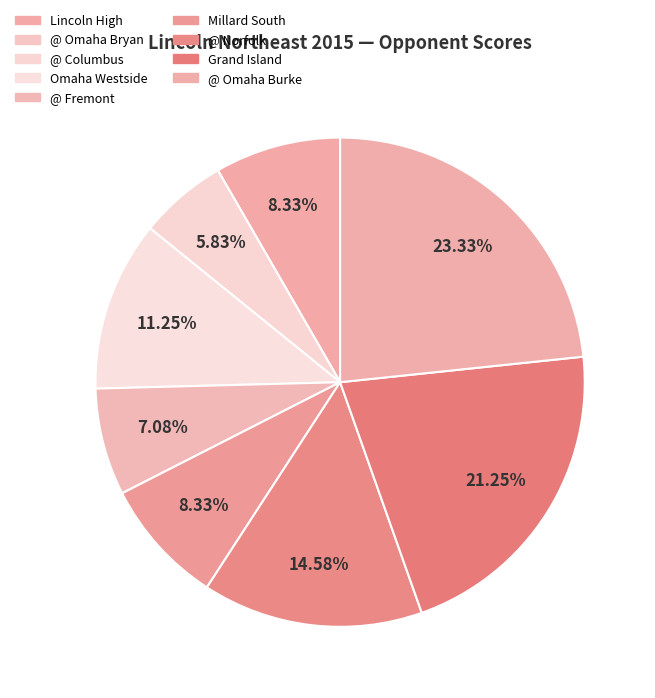

Combined, what portion of the pie is @ Omaha Burke and @ Omaha Bryan?

23.3%